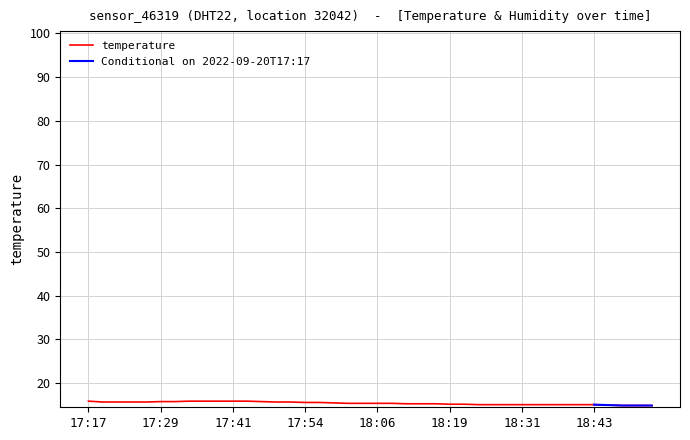

List the labels in order of value, smallest first.

18:48, 18:51, 18:53, 18:46, 18:24, 18:26, 18:29, 18:31, 18:33, 18:36, 18:38, 18:41, 18:43, 18:19, 18:21, 18:11, 18:14, 18:16, 18:01, 18:04, 18:06, 18:09, 17:59, 17:54, 17:56, 17:20, 17:22, 17:24, 17:27, 17:49, 17:51, 17:29, 17:32, 17:46, 17:17, 17:34, 17:37, 17:39, 17:41, 17:44